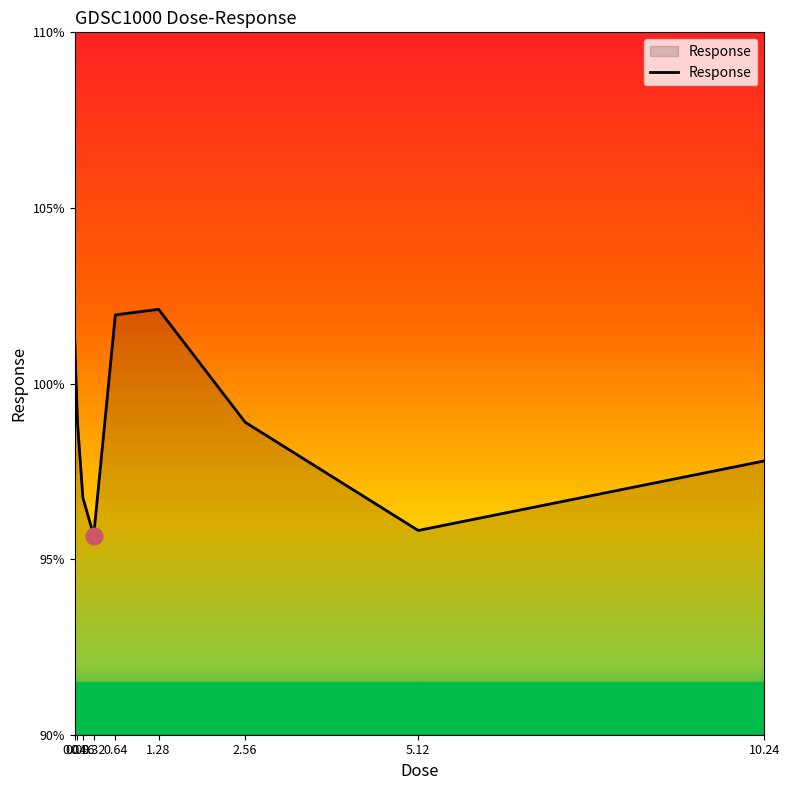

The chart shows a value of 157.1 at 5.12. True or false?

False